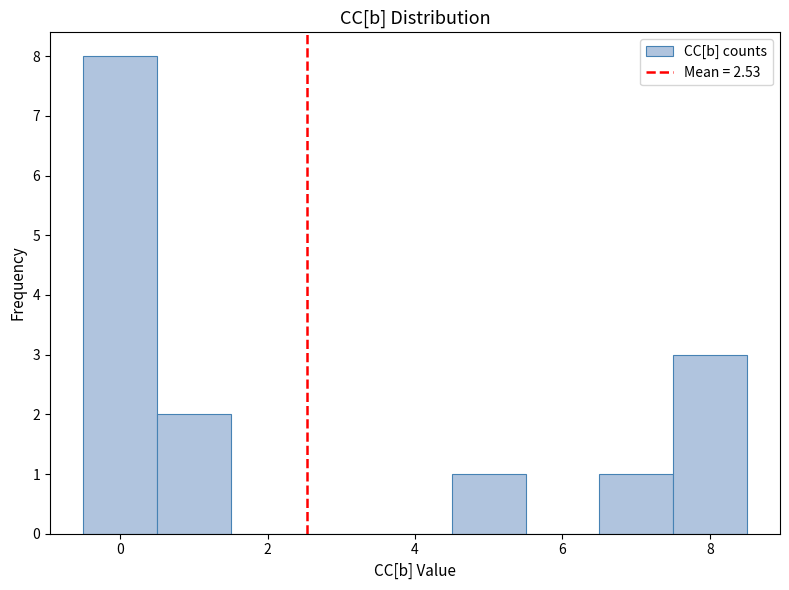

How tall is the bar that spans 0.5 to 1.5 on the x-axis? Neither the bar edges nor the heights are printed on the chart, so give them approximately, as read against the axes.

2